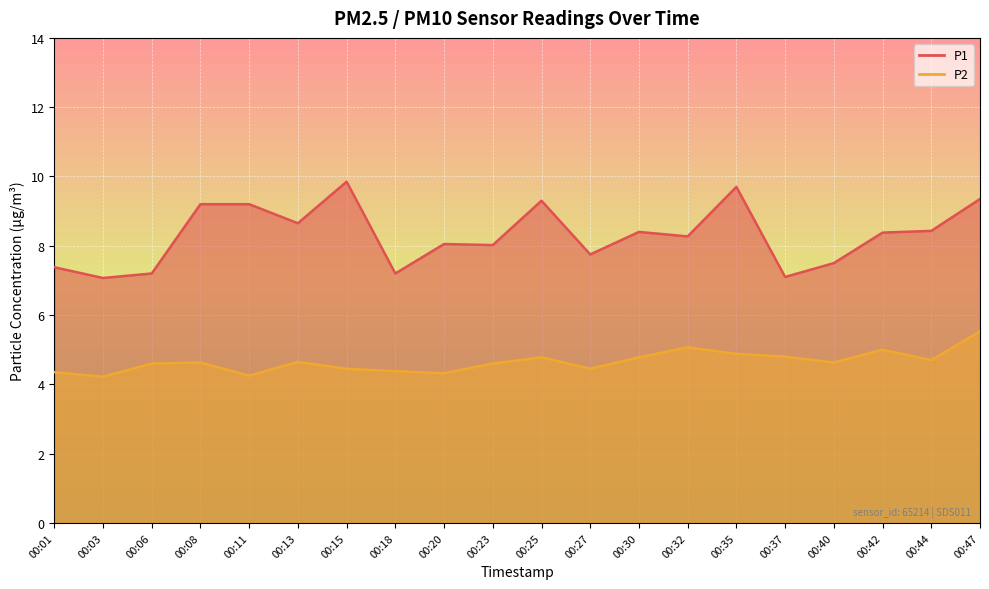

At which category is the sum across all series the highest?

00:47